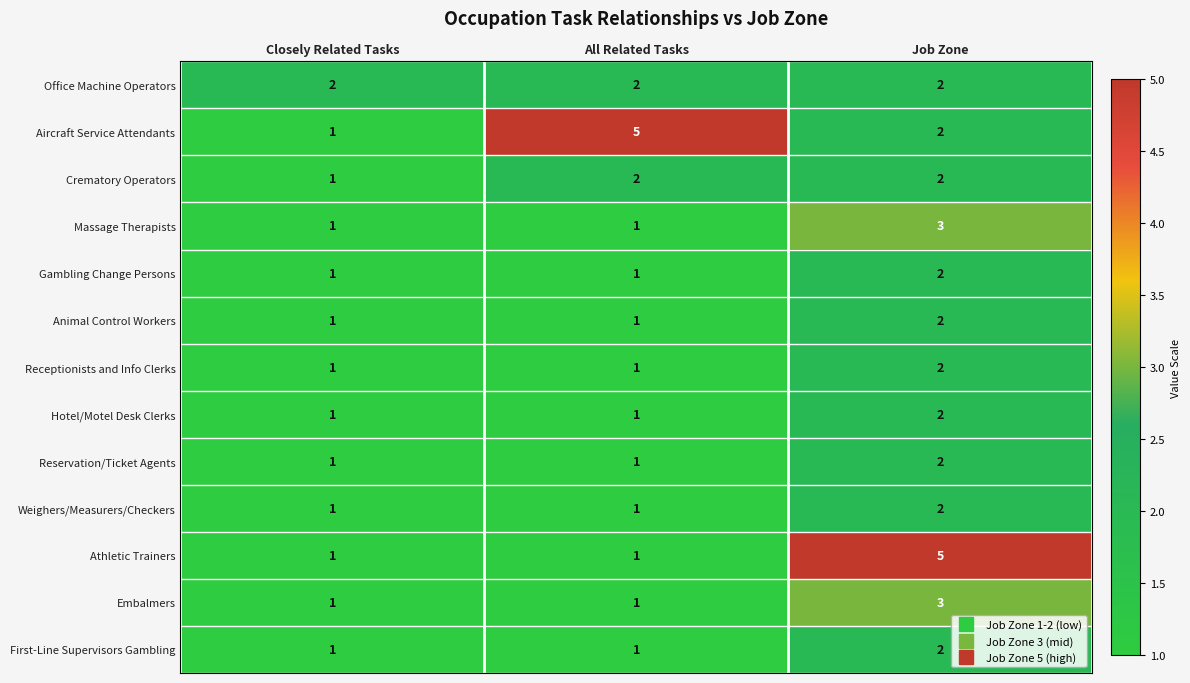

What is the difference between the highest and lowest values at Closely Related Tasks?

1